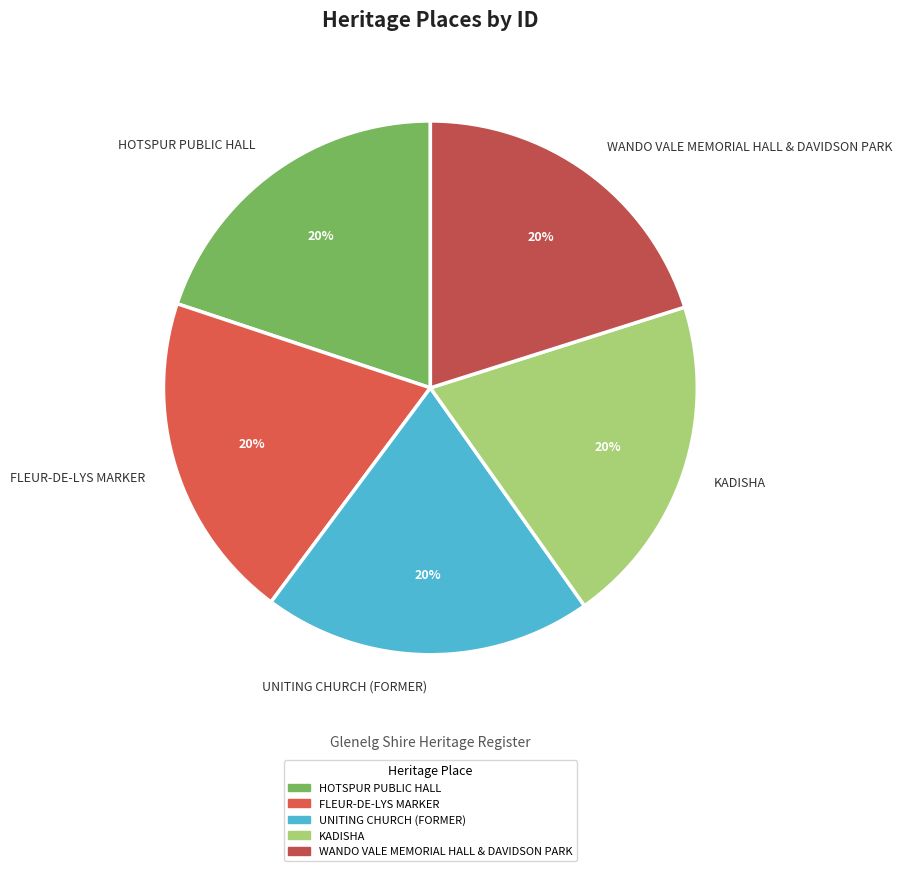

Is HOTSPUR PUBLIC HALL the majority of the pie?

No